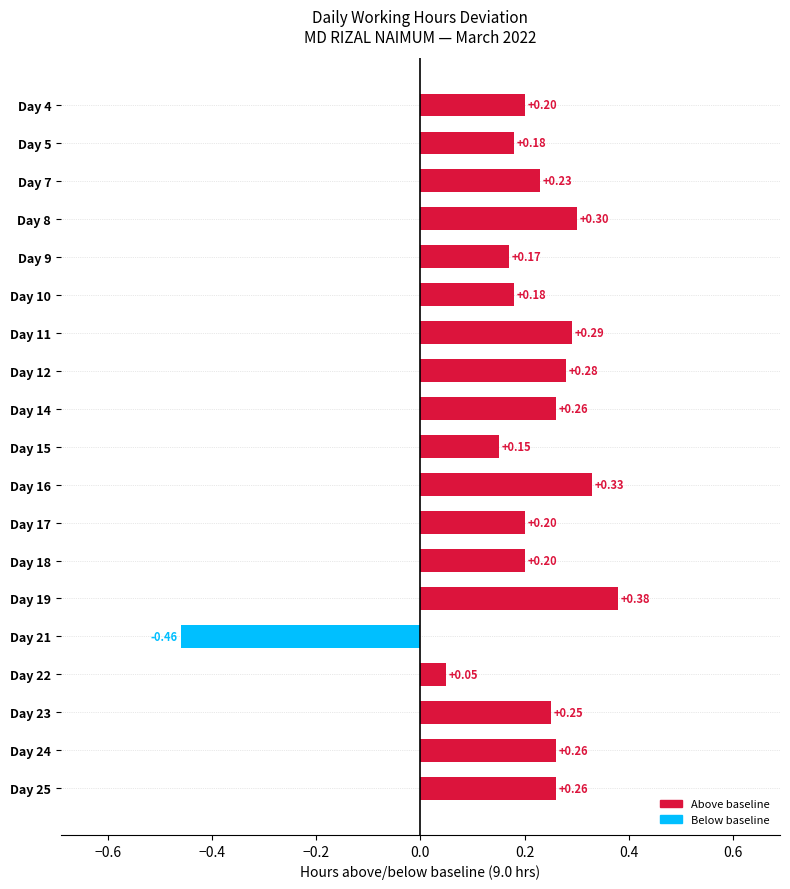

Which category has the highest value across all series?

Day 19